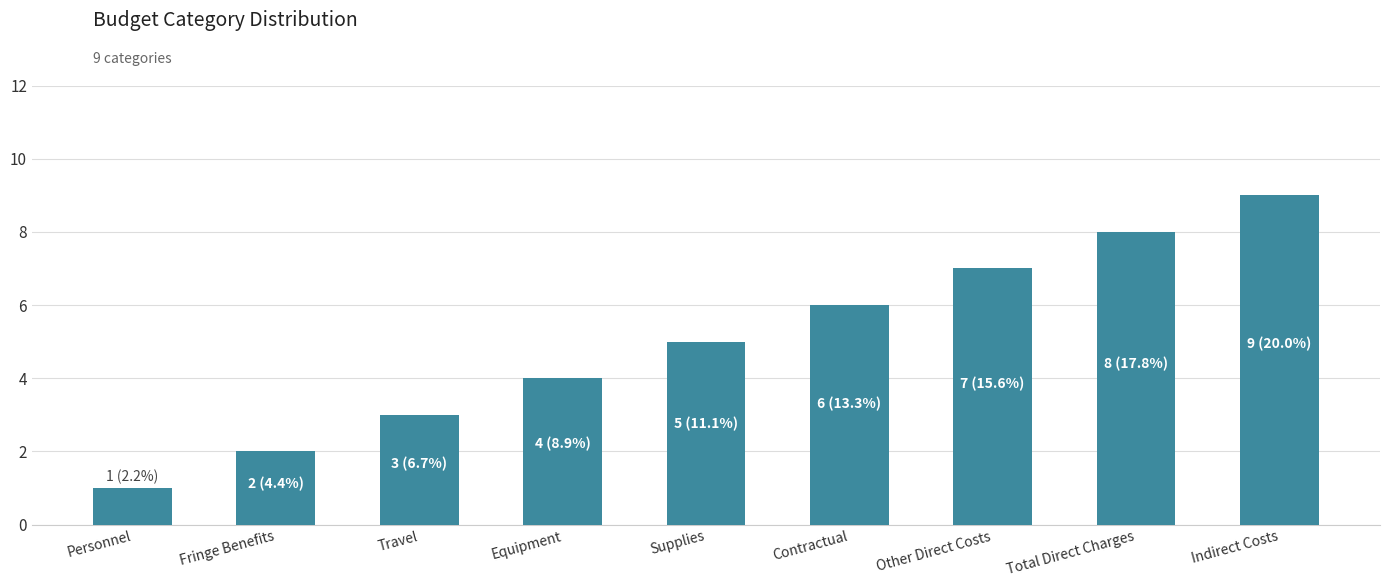

What is the minimum value shown in the chart?

1